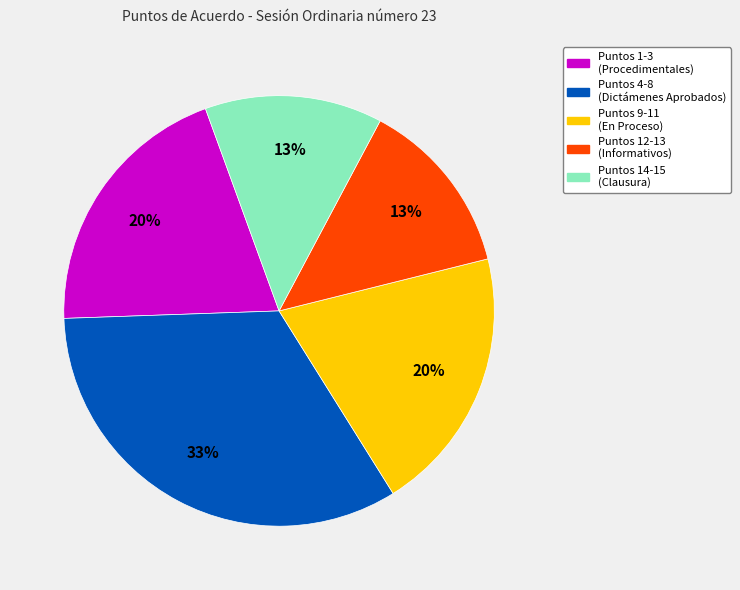

To the nearest percent, what is the difference between the largest and smallest slice percentages?

20%